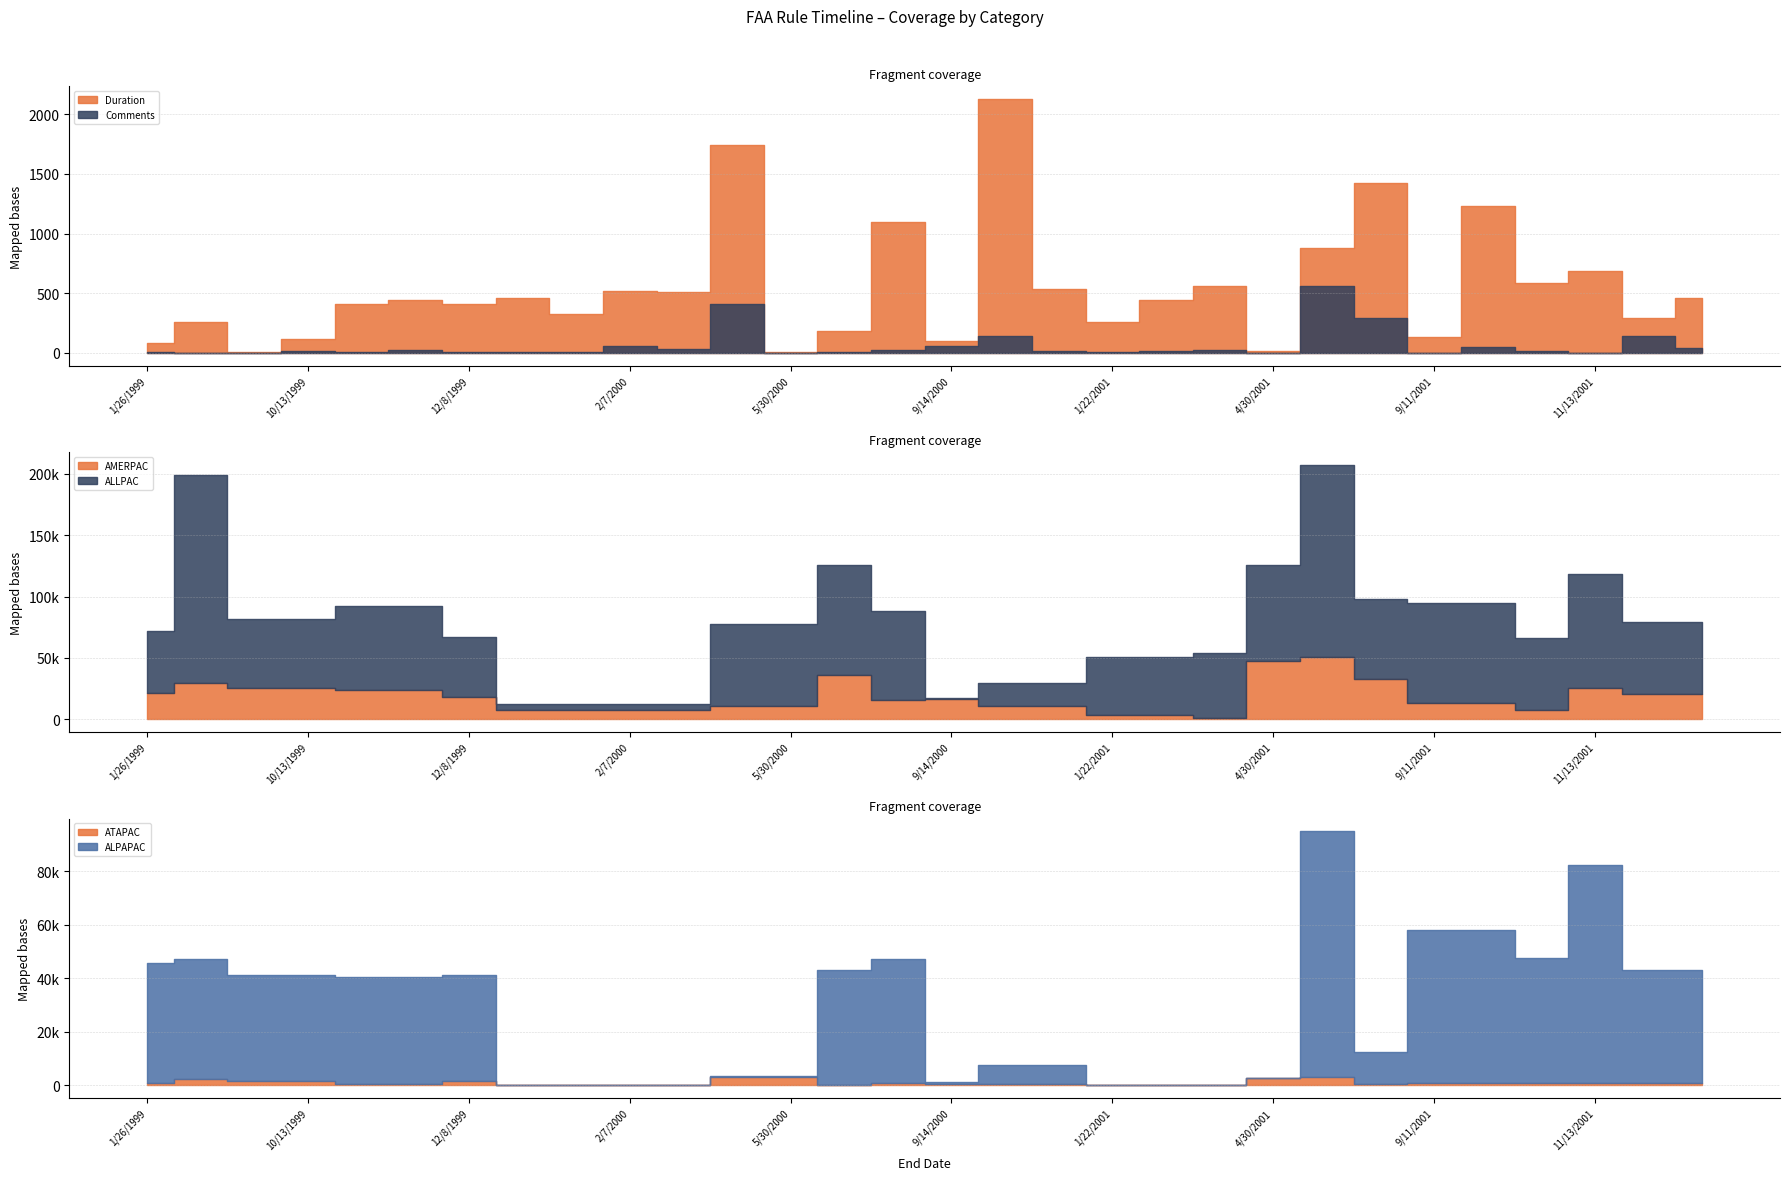

Which series has the widest spread of values?

ALLPAC